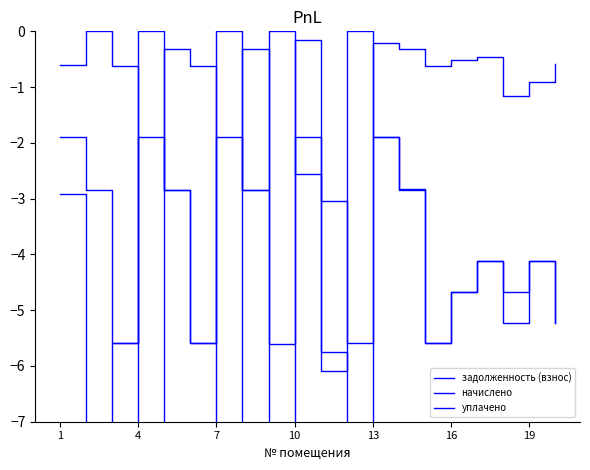

True or false: уплачено has more than 0 interior local peaks.

True